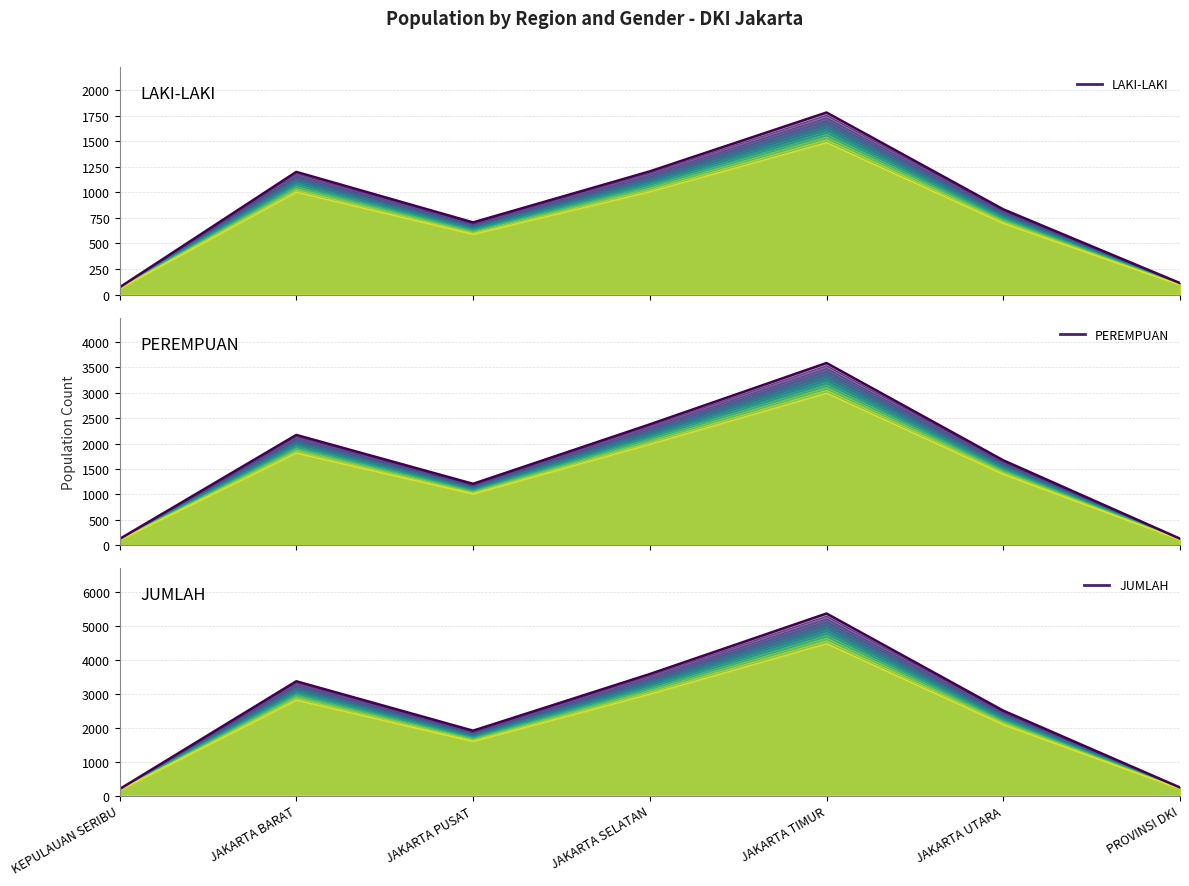

What are all the series names shown in the legend?

LAKI-LAKI, PEREMPUAN, JUMLAH